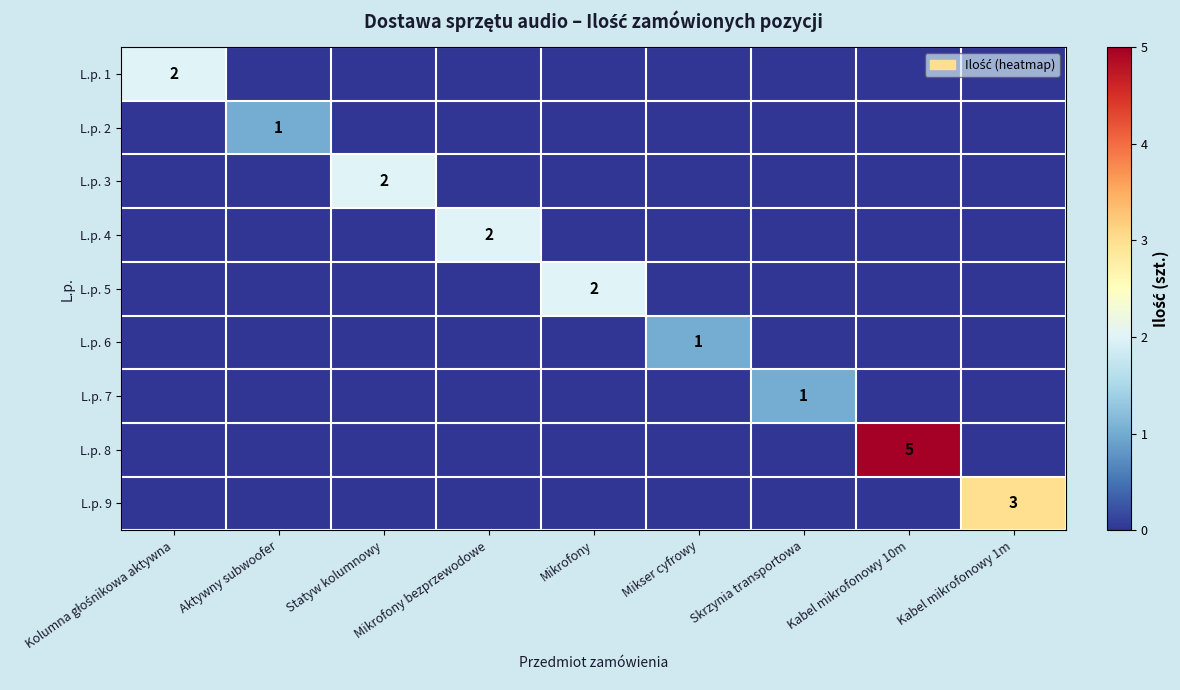

True or false: L.p. 9 has a value of 2 at Mikrofony bezprzewodowe.

False